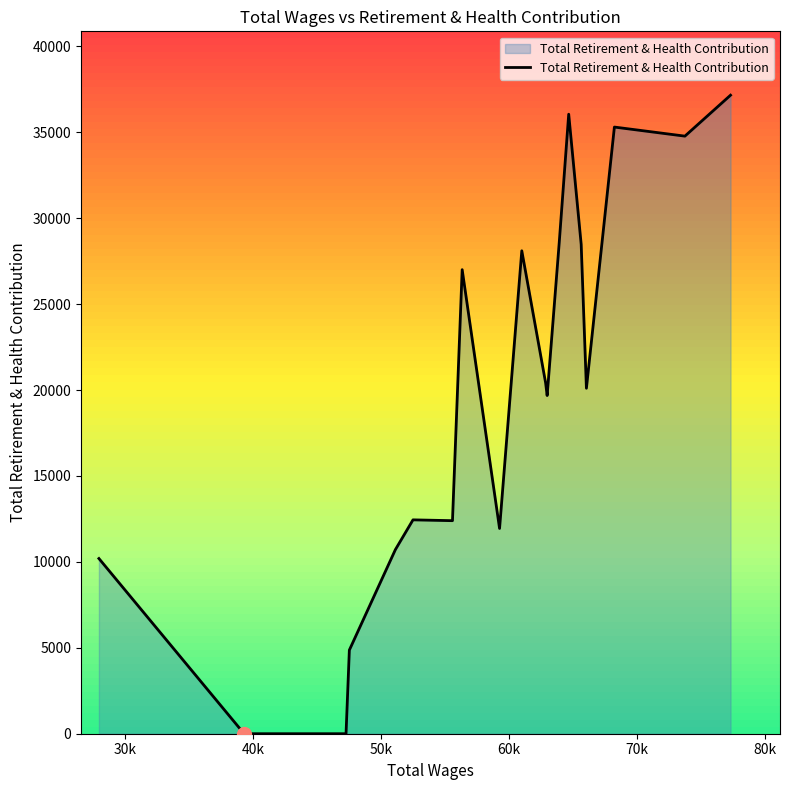

How many distinct data groups are displayed?

1